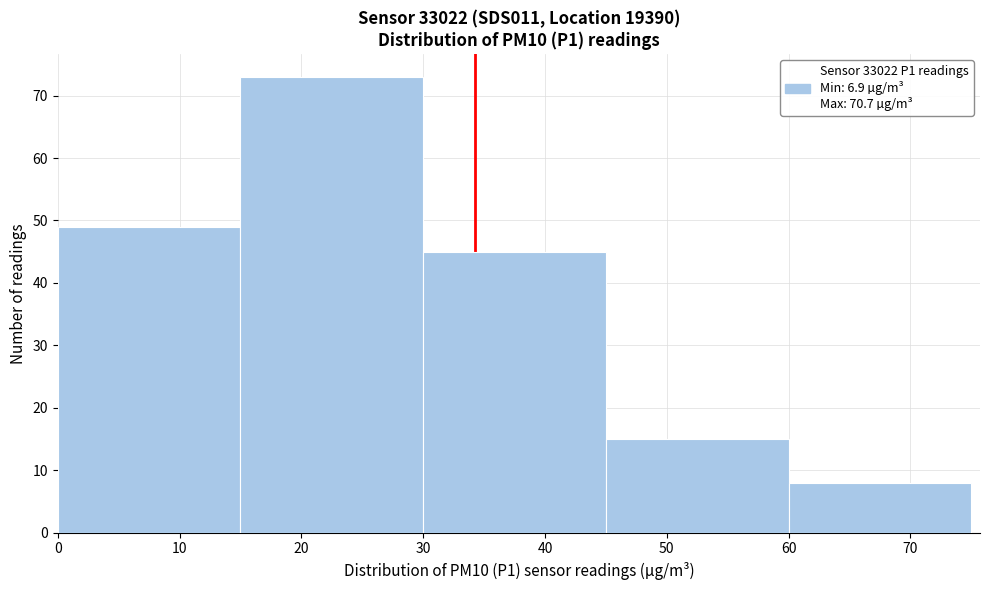

Which range on the x-axis has the tallest bar?

15 to 30